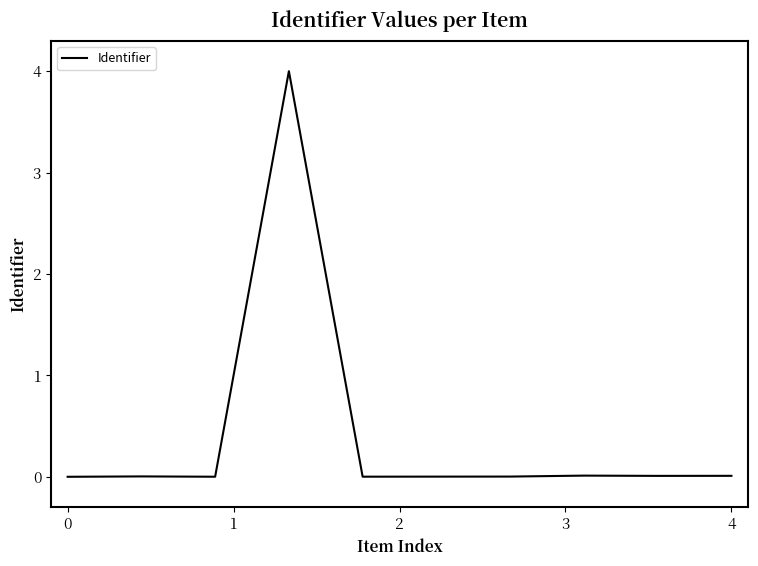

What is the greatest value displayed?

4.0